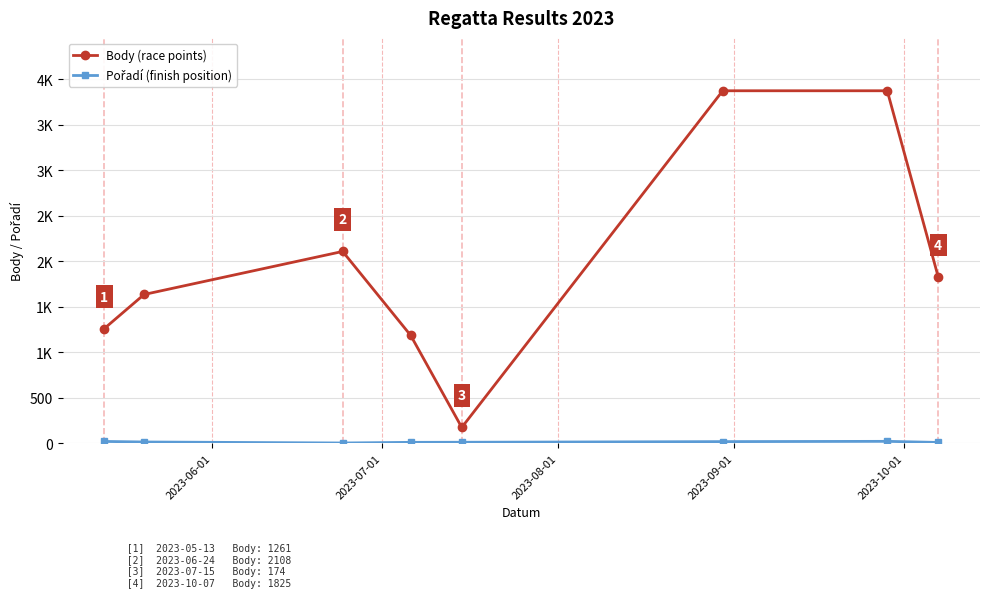

In Body (race points), how many points are higher than both neighbors (excluding endpoints)?

1